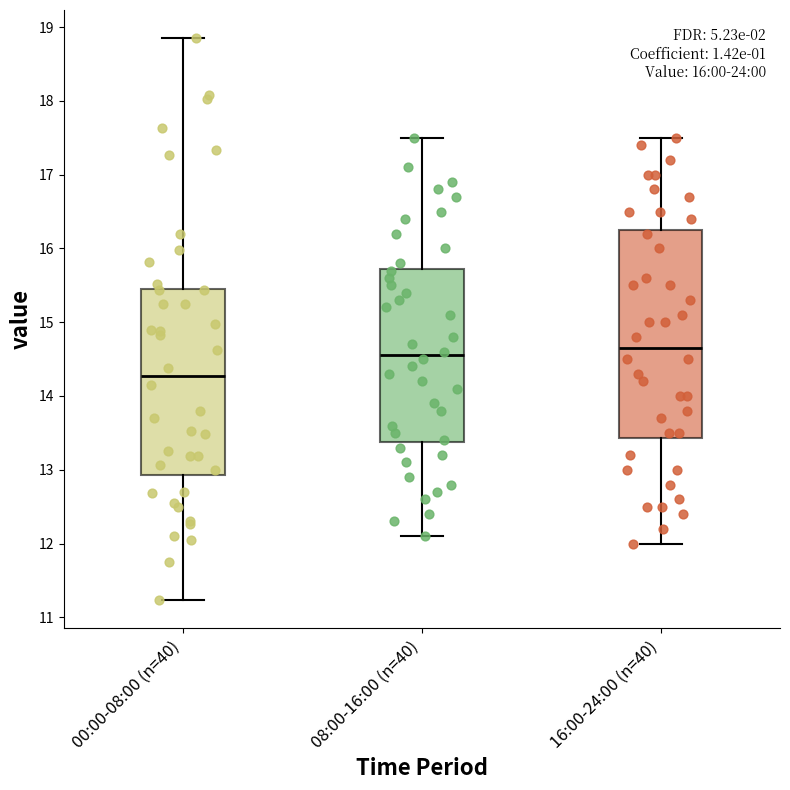

Reading left to right, transcribe this box plot: for each box, give where its median line is, the range the box spans, and where its two whiskers end, as read against the y-axis. The values are not printed on the chart, so give them approximately, as read against the axis.

00:00-08:00 (n=40): median 14.3, box 12.9 to 15.5, whiskers 11.2 to 18.9
08:00-16:00 (n=40): median 14.6, box 13.4 to 15.7, whiskers 12.1 to 17.5
16:00-24:00 (n=40): median 14.7, box 13.4 to 16.3, whiskers 12.0 to 17.5